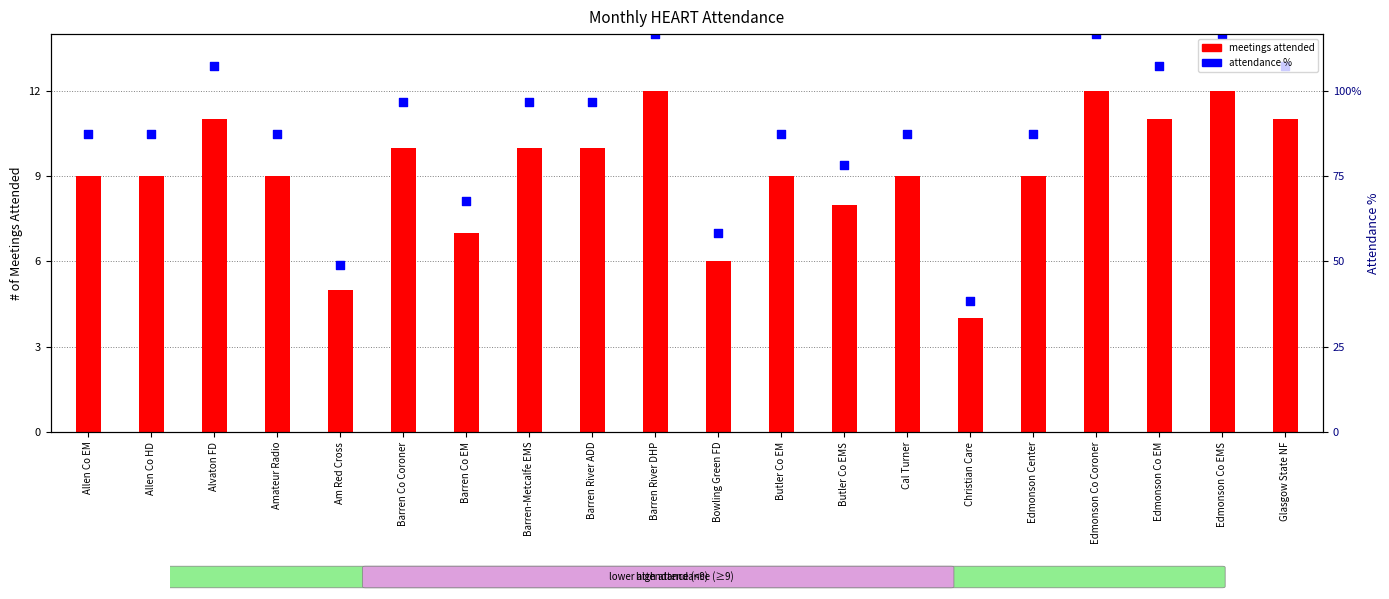

Which series has the largest total across all categories?

attendance %